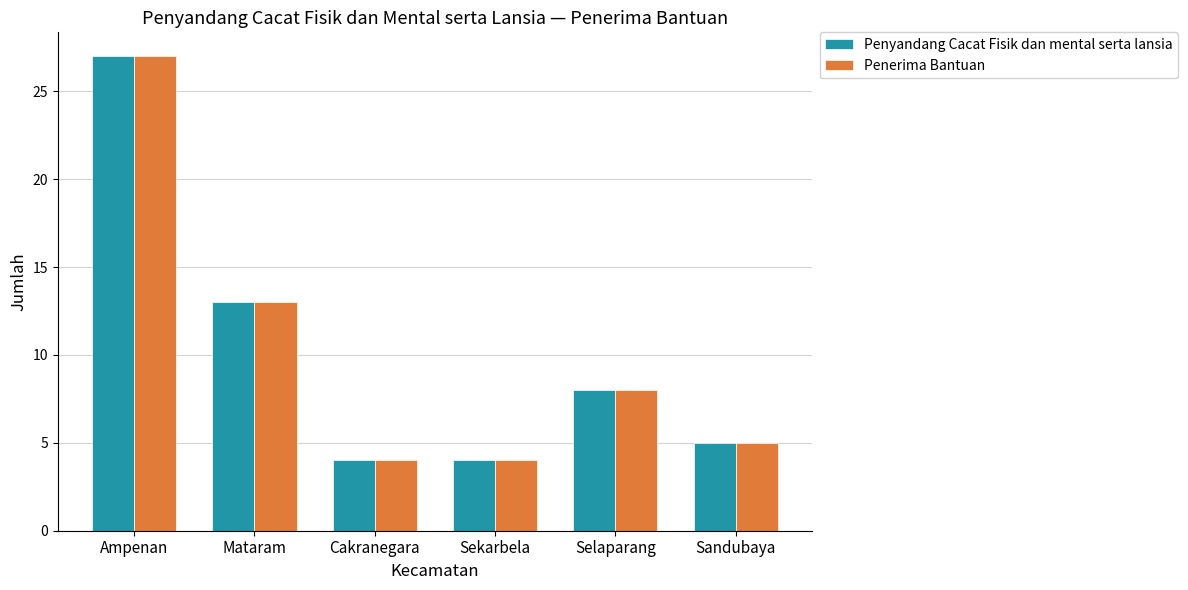

Reading left to right, list all the values displayed in this chart.

Penyandang Cacat Fisik dan mental serta lansia: Ampenan=27	Mataram=13	Cakranegara=4	Sekarbela=4	Selaparang=8	Sandubaya=5
Penerima Bantuan: Ampenan=27	Mataram=13	Cakranegara=4	Sekarbela=4	Selaparang=8	Sandubaya=5